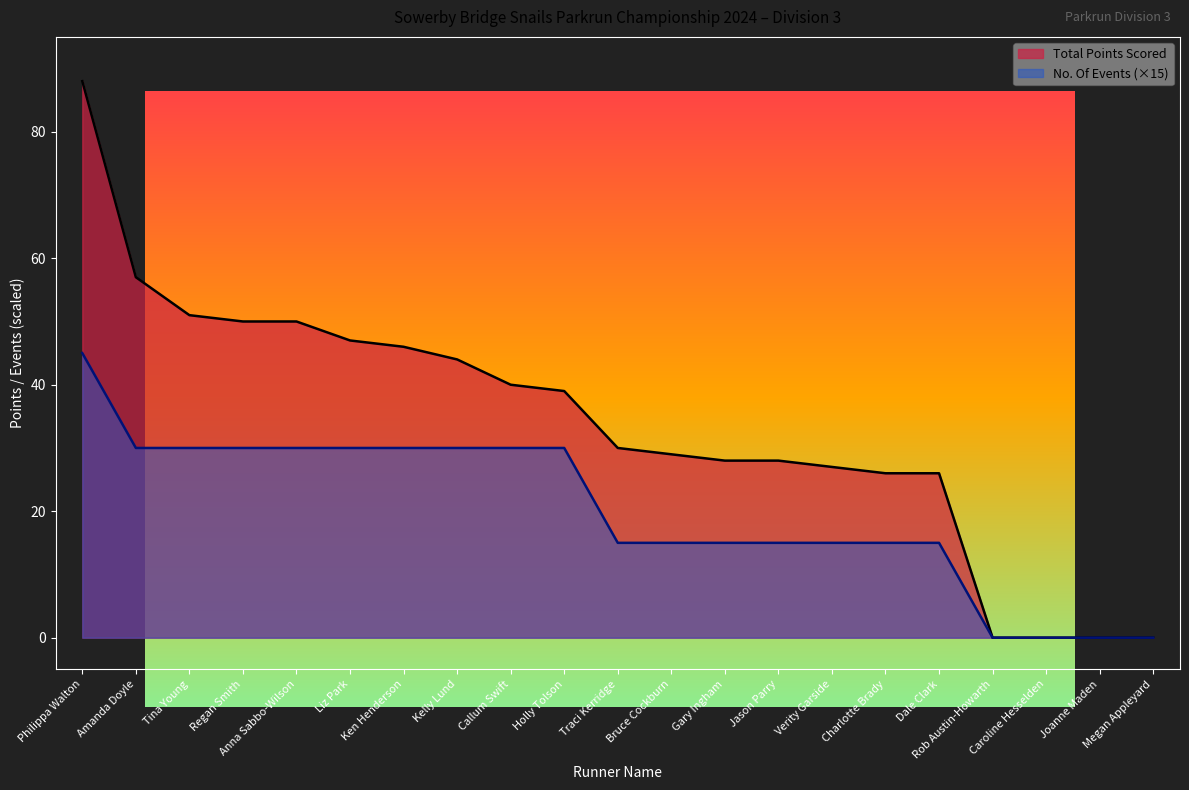

Where is Total Points Scored nearest to the value 44?

Kelly Lund